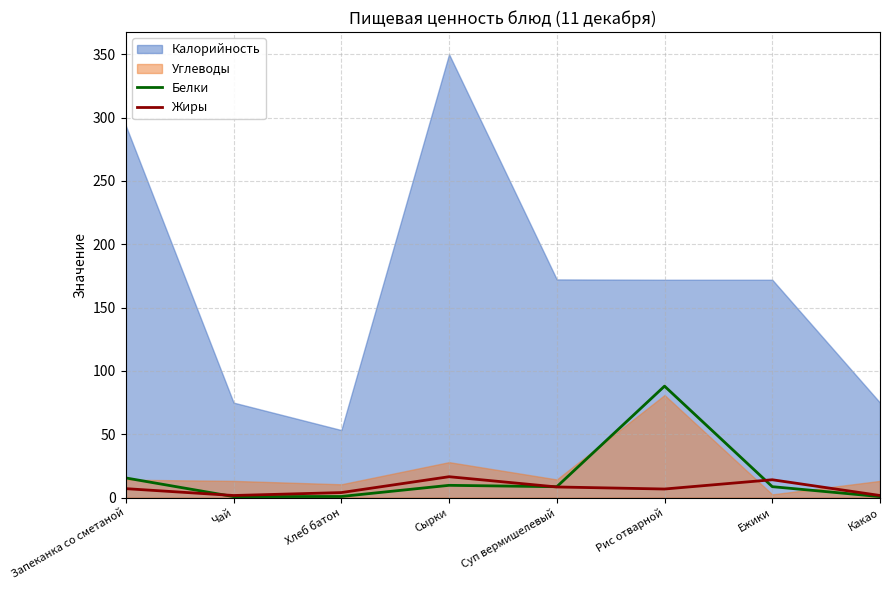

Which series ends up on top after the final intersection of Жиры and Белки?

Жиры